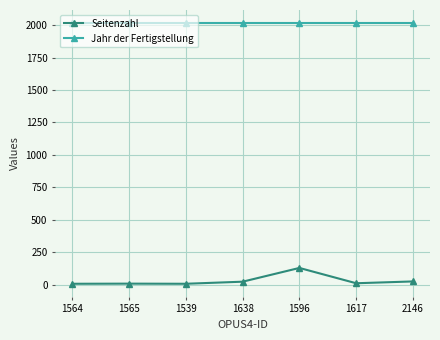

True or false: Seitenzahl and Jahr der Fertigstellung intersect in this chart.

False